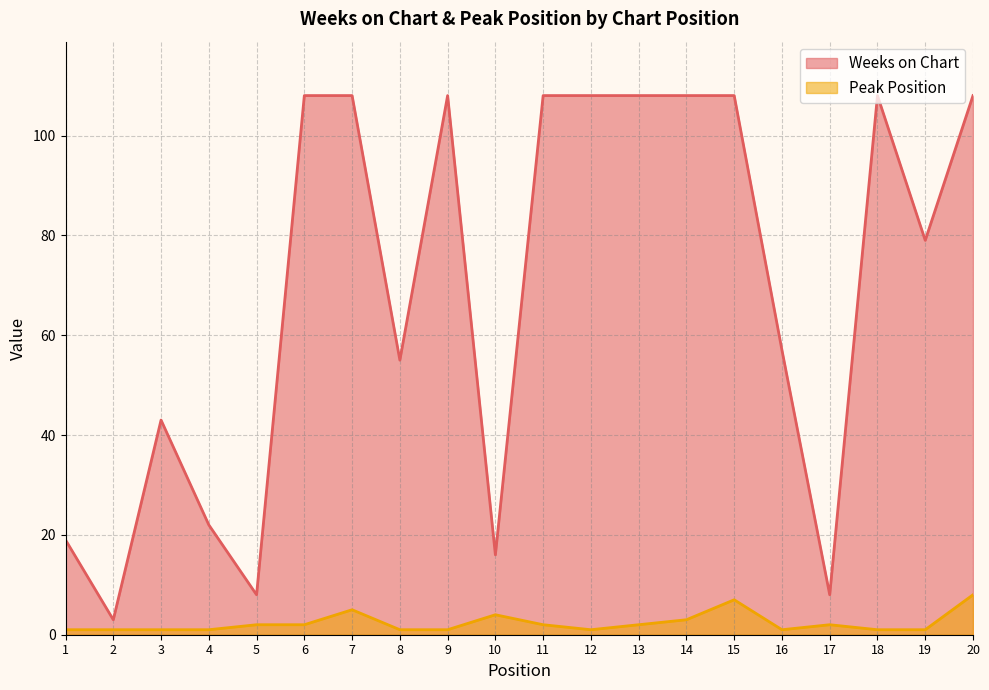

Between 10 and 7, which is larger?

7